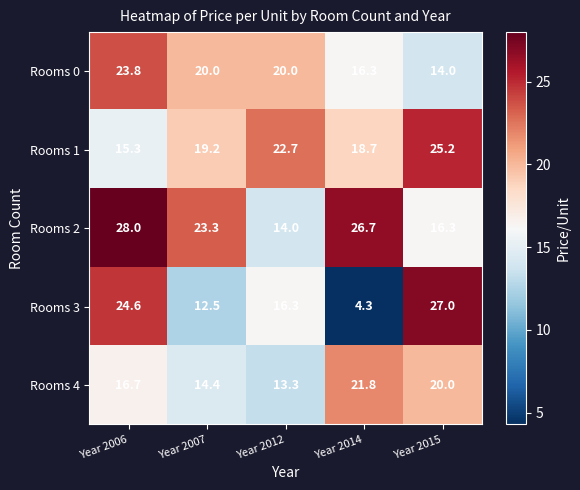

Between Year 2007 and Year 2014, which series saw the biggest shift?

Rooms 3